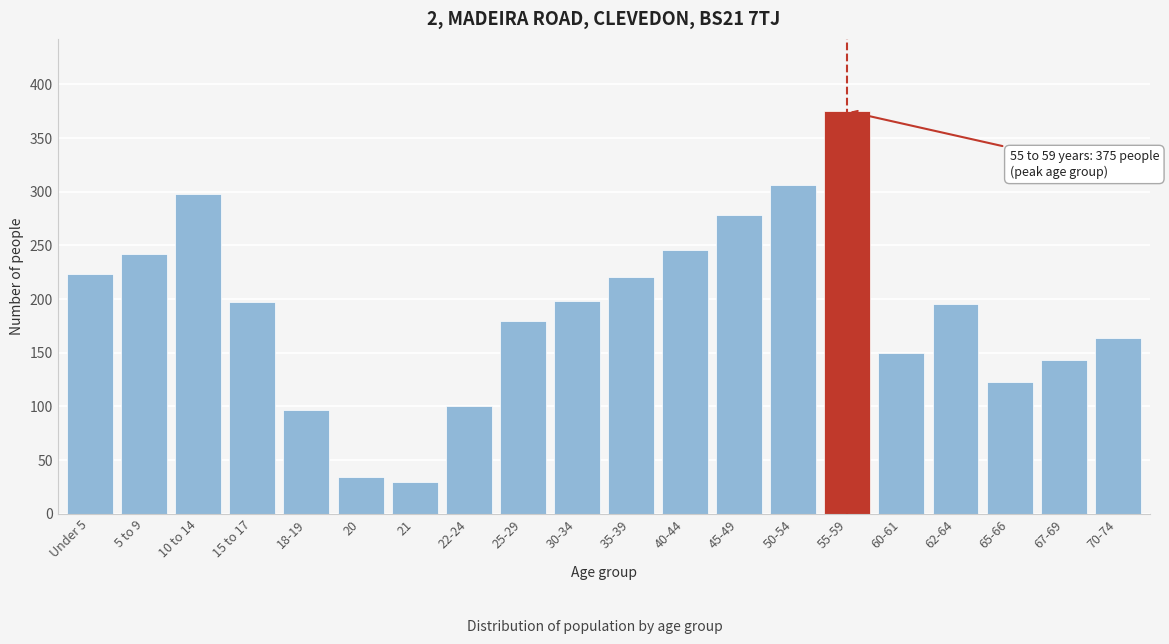

Which has a higher value, 15 to 17 or 65-66?

15 to 17